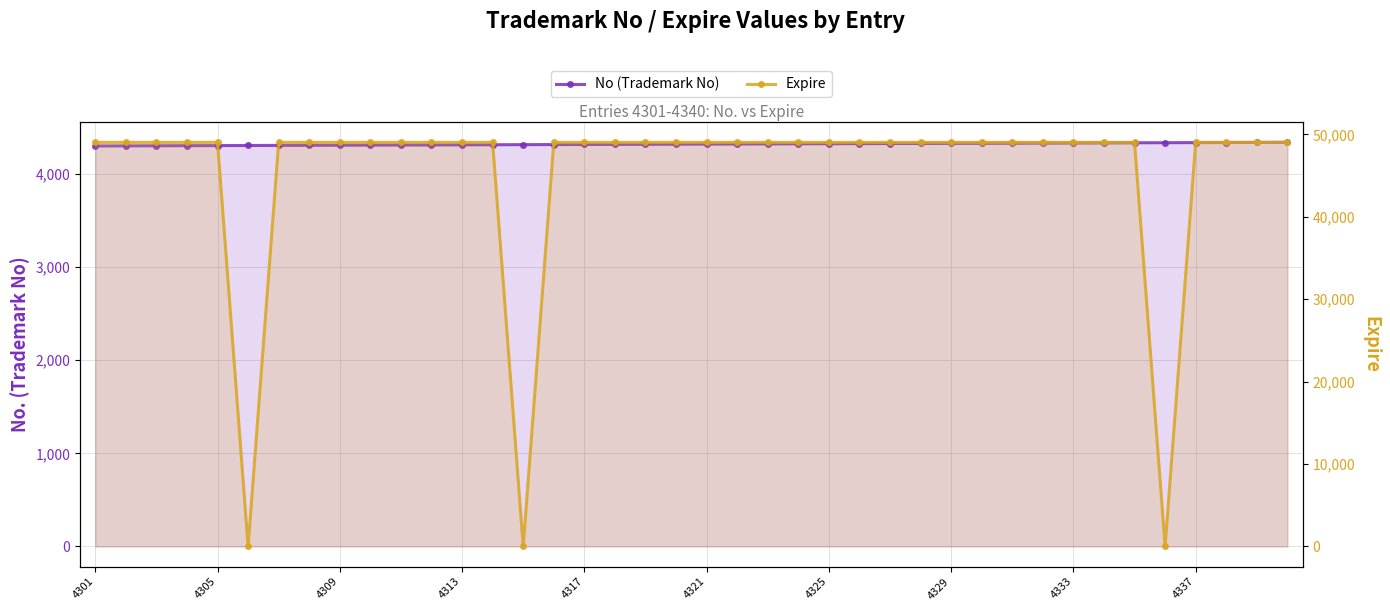

What is the highest value of the Expire series?

49036